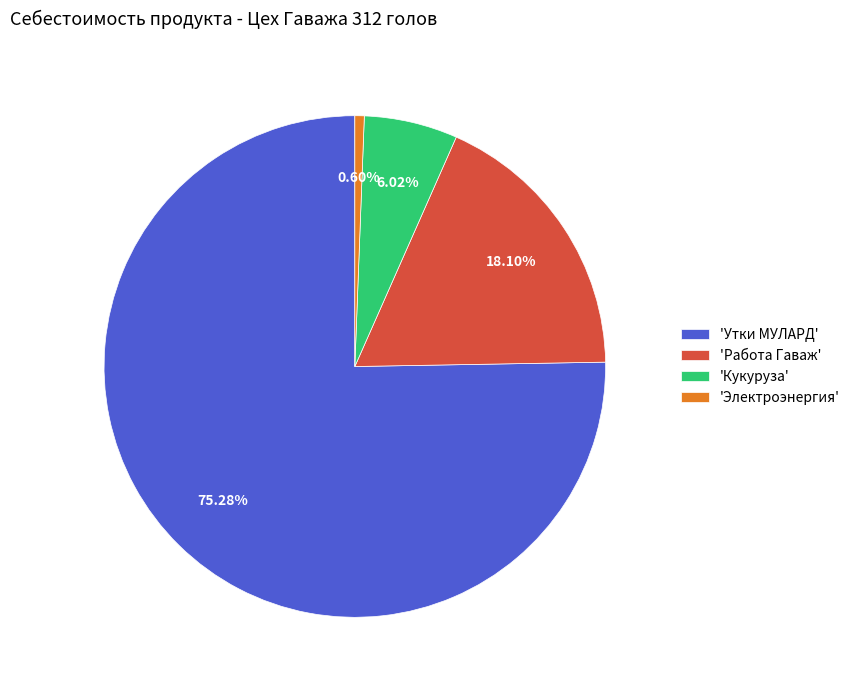

Count the number of slices in the pie.

4